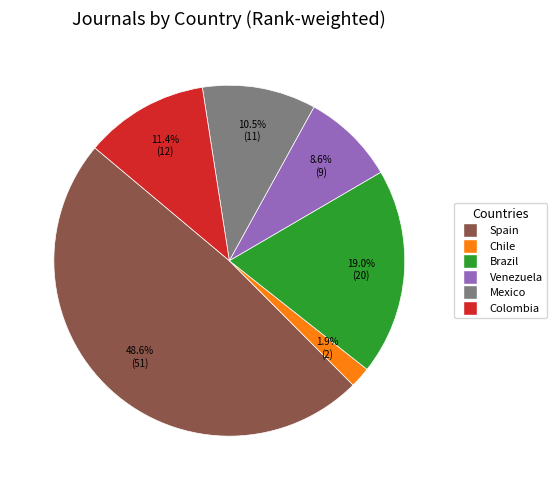

Does any single category account for the majority?

No